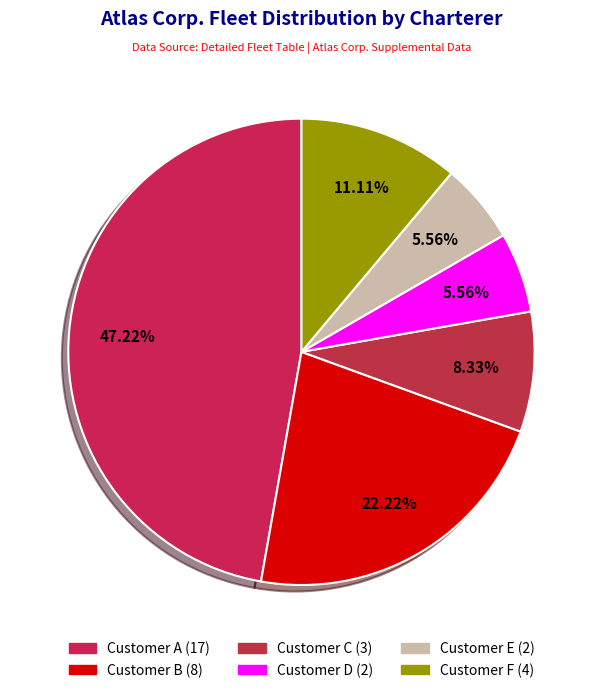

Which slice is the largest?

Customer A